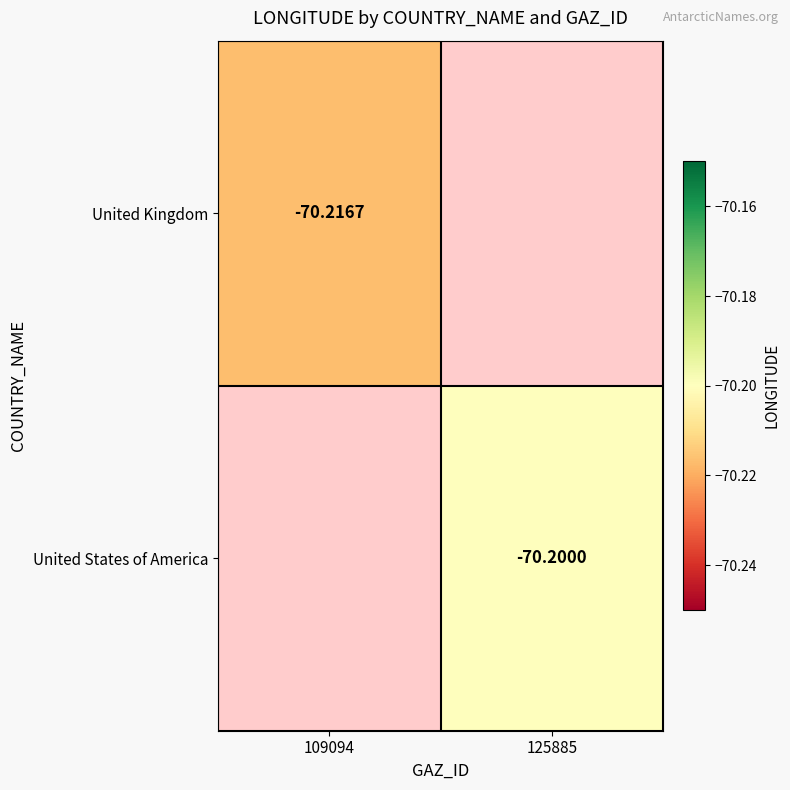

What is the maximum value shown in the chart?

-70.2